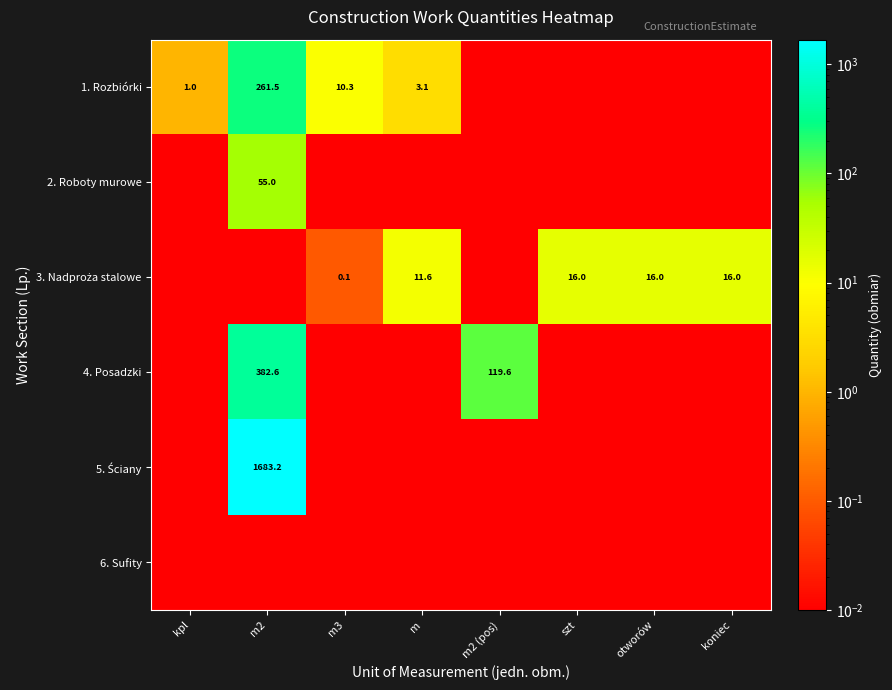

What is the average value of the 1. Rozbiórki series?

34.5